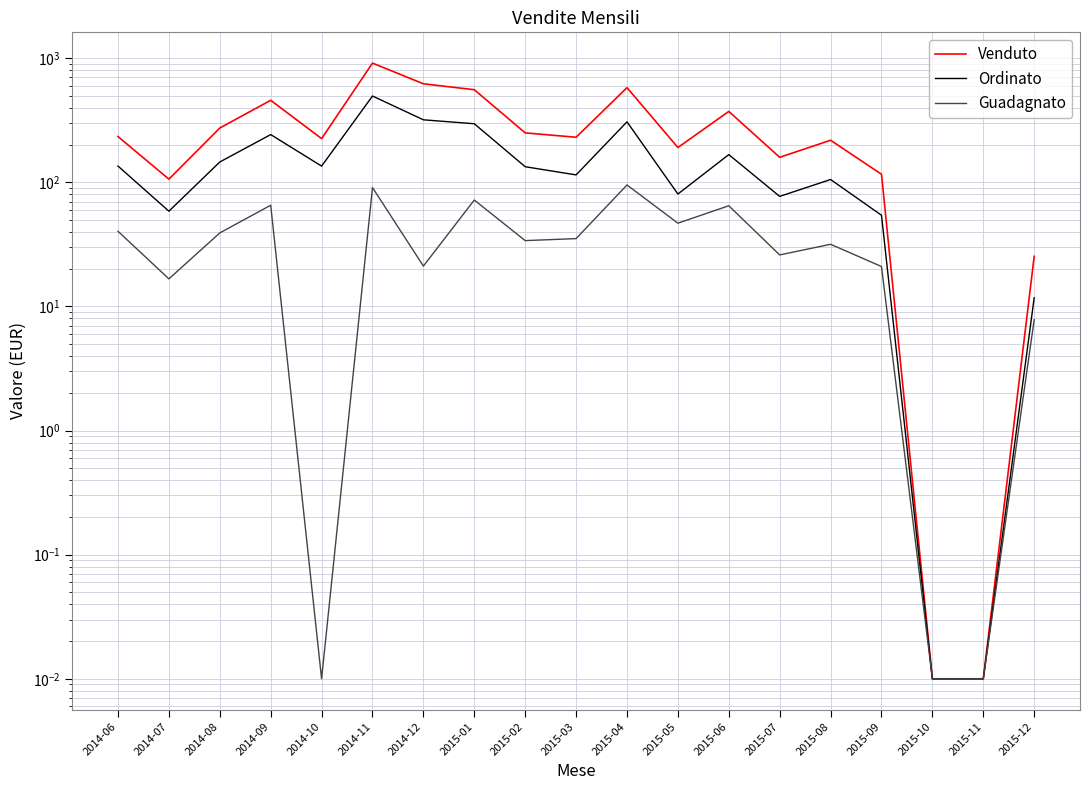

What is the label of the 12th point from the right?

2015-01